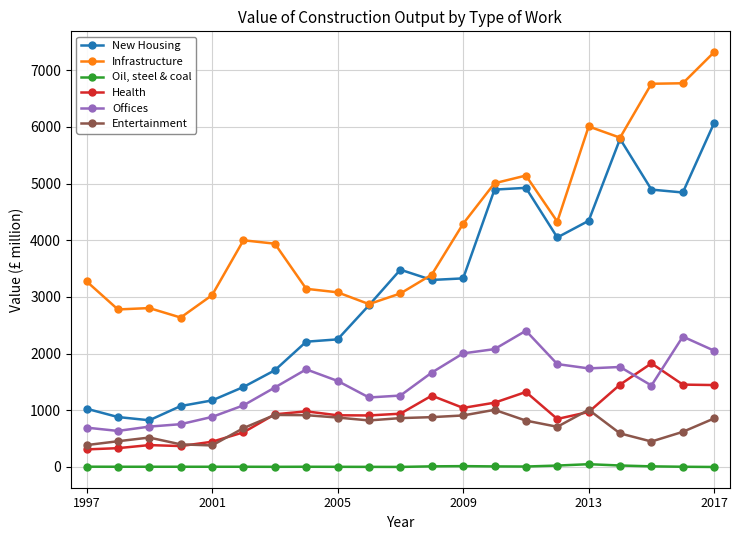

What is the sum of all Oil, steel & coal values?

197